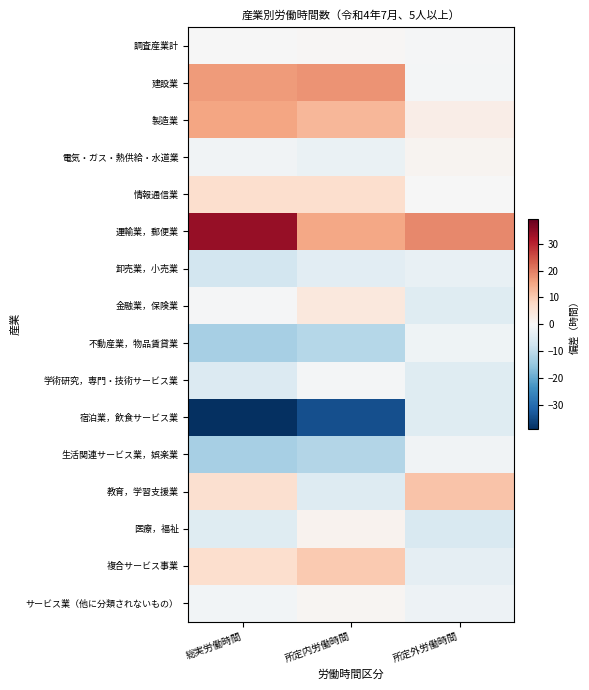

Reading right to left, transcribe all the data shown in this chart.

調査産業計: 所定外労働時間=-0.6	所定内労働時間=0.5	総実労働時間=-0.1
建設業: 所定外労働時間=-0.9	所定内労働時間=17.5	総実労働時間=16.6
製造業: 所定外労働時間=2.5	所定内労働時間=13.0	総実労働時間=15.5
電気・ガス・熱供給・水道業: 所定外労働時間=1.2	所定内労働時間=-2.5	総実労働時間=-1.3
情報通信業: 所定外労働時間=-0.2	所定内労働時間=6.7	総実労働時間=6.5
運輸業，郵便業: 所定外労働時間=18.8	所定内労働時間=15.2	総実労働時間=34.0
卸売業，小売業: 所定外労働時間=-3.0	所定内労働時間=-4.1	総実労働時間=-7.1
金融業，保険業: 所定外労働時間=-4.7	所定内労働時間=4.1	総実労働時間=-0.6
不動産業，物品賃貸業: 所定外労働時間=-1.8	所定内労働時間=-11.1	総実労働時間=-12.9
学術研究，専門・技術サービス業: 所定外労働時間=-4.7	所定内労働時間=-0.7	総実労働時間=-5.4
宿泊業，飲食サービス業: 所定外労働時間=-4.8	所定内労働時間=-34.3	総実労働時間=-39.1
生活関連サービス業，娯楽業: 所定外労働時間=-1.5	所定内労働時間=-11.4	総実労働時間=-12.9
教育，学習支援業: 所定外労働時間=11.2	所定内労働時間=-5.0	総実労働時間=6.2
医療，福祉: 所定外労働時間=-6.1	所定内労働時間=1.3	総実労働時間=-4.8
複合サービス事業: 所定外労働時間=-3.6	所定内労働時間=10.2	総実労働時間=6.6
サービス業（他に分類されないもの）: 所定外労働時間=-1.9	所定内労働時間=0.7	総実労働時間=-1.2